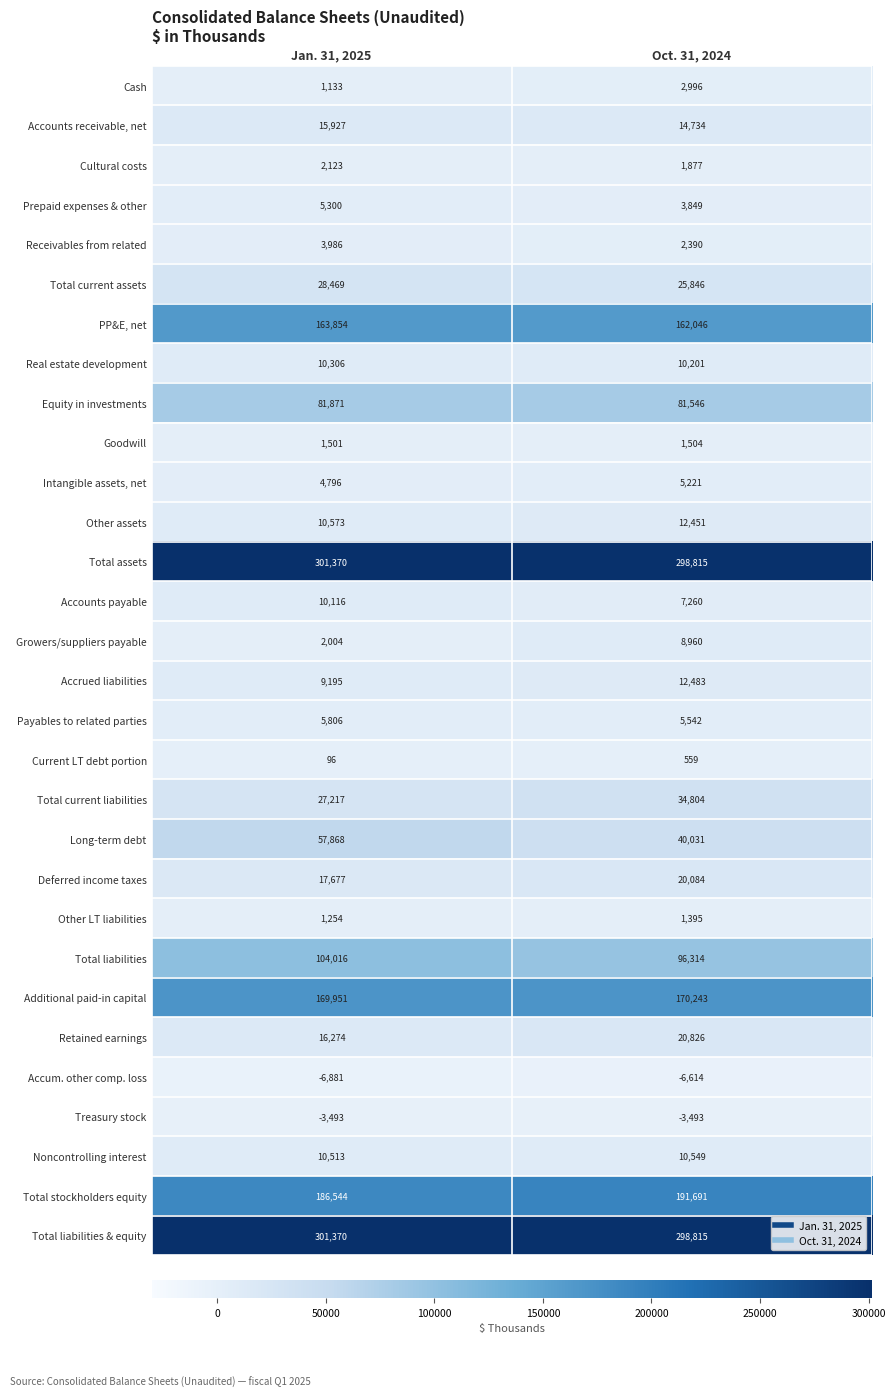

The value of Current LT debt portion at Oct. 31, 2024 is 559. True or false?

True